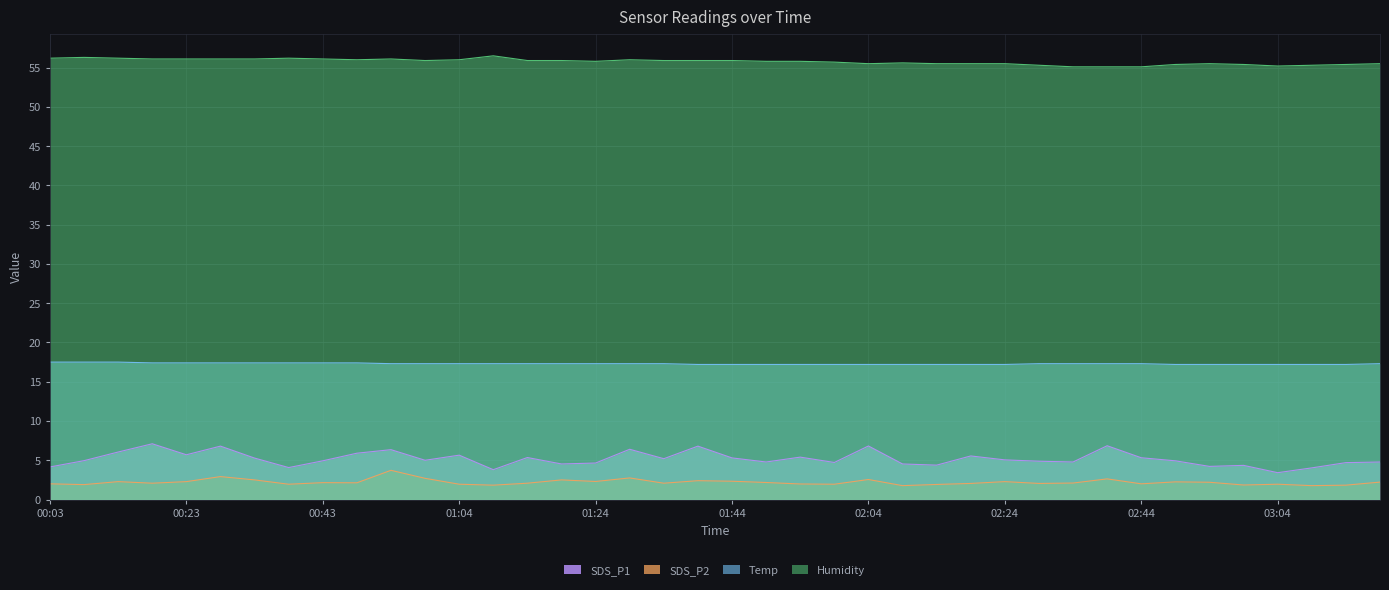

What is the difference between the second highest and second lowest values in the Temp series?

0.3